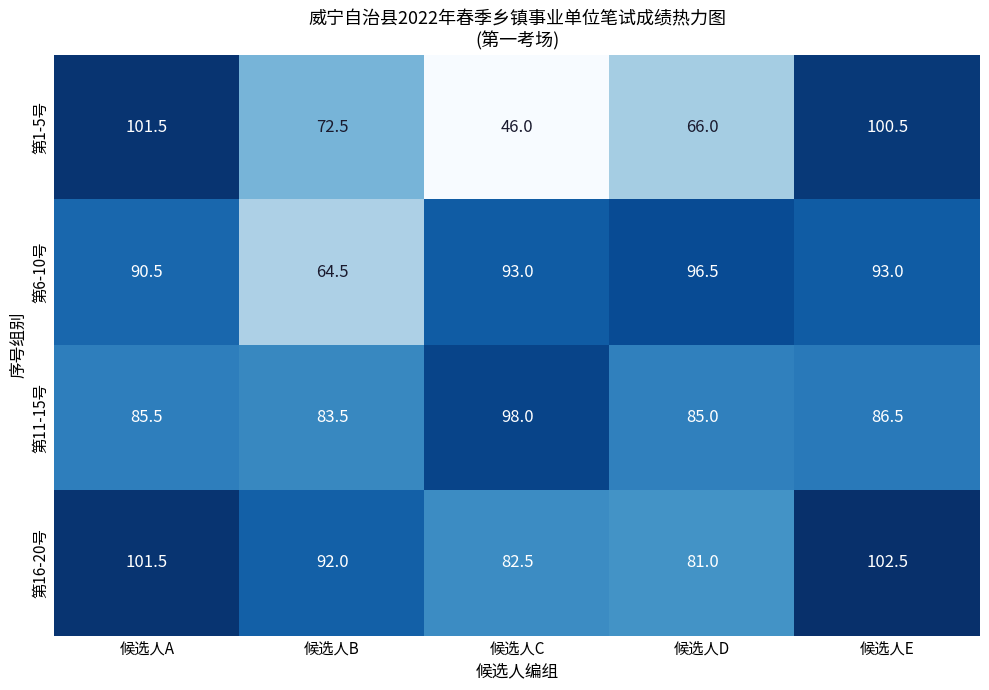

What is the spread (max minus min) of values at 候选人A?

16.0